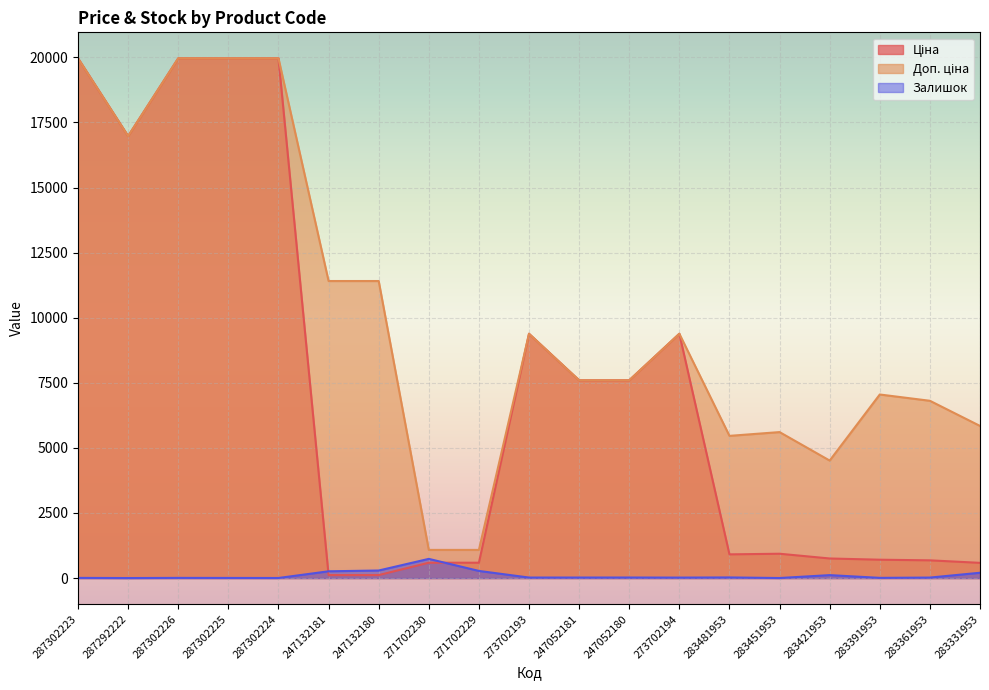

What is the label of the 11th point from the right?

271702229